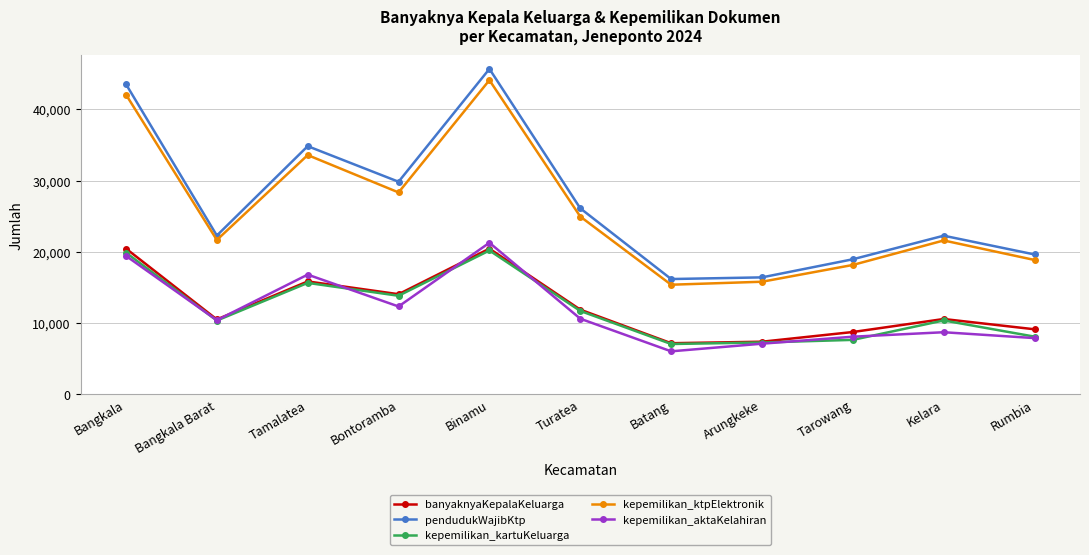

What is the spread (max minus min) of values at Tarowang?

11309